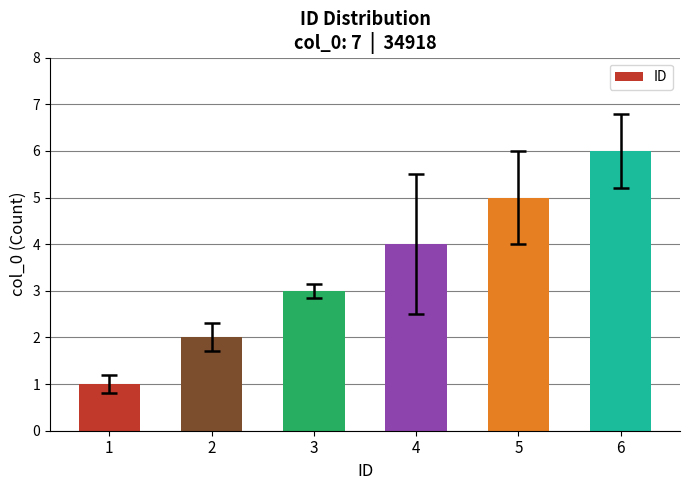

What is the difference between the maximum and minimum values?

5